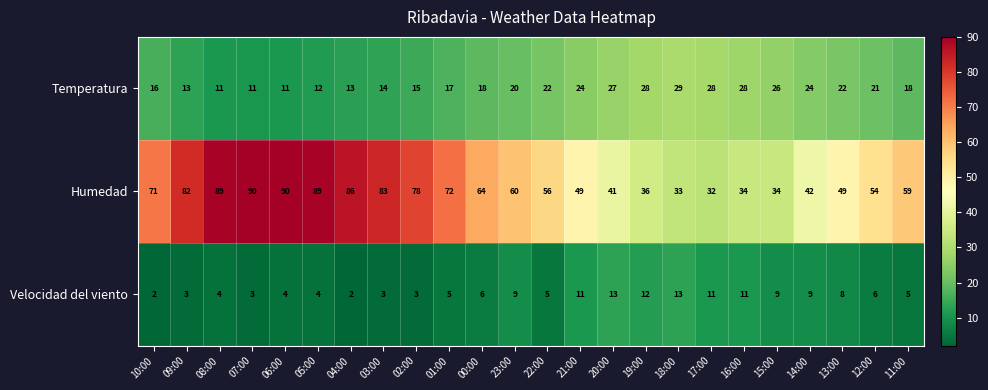

List the series in order of their overall mean, highest first.

Humedad, Temperatura, Velocidad del viento